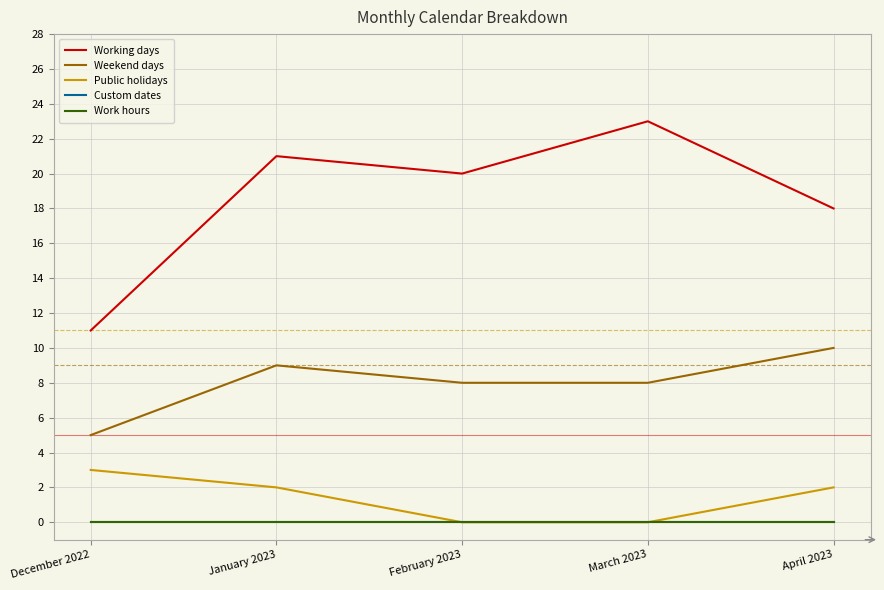

Does the chart display data point markers on the line(s)?

No